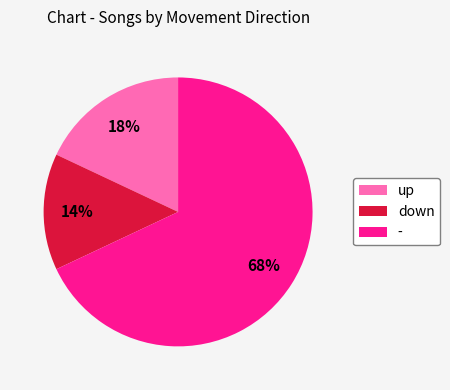

What is the smallest slice in the pie chart?

down